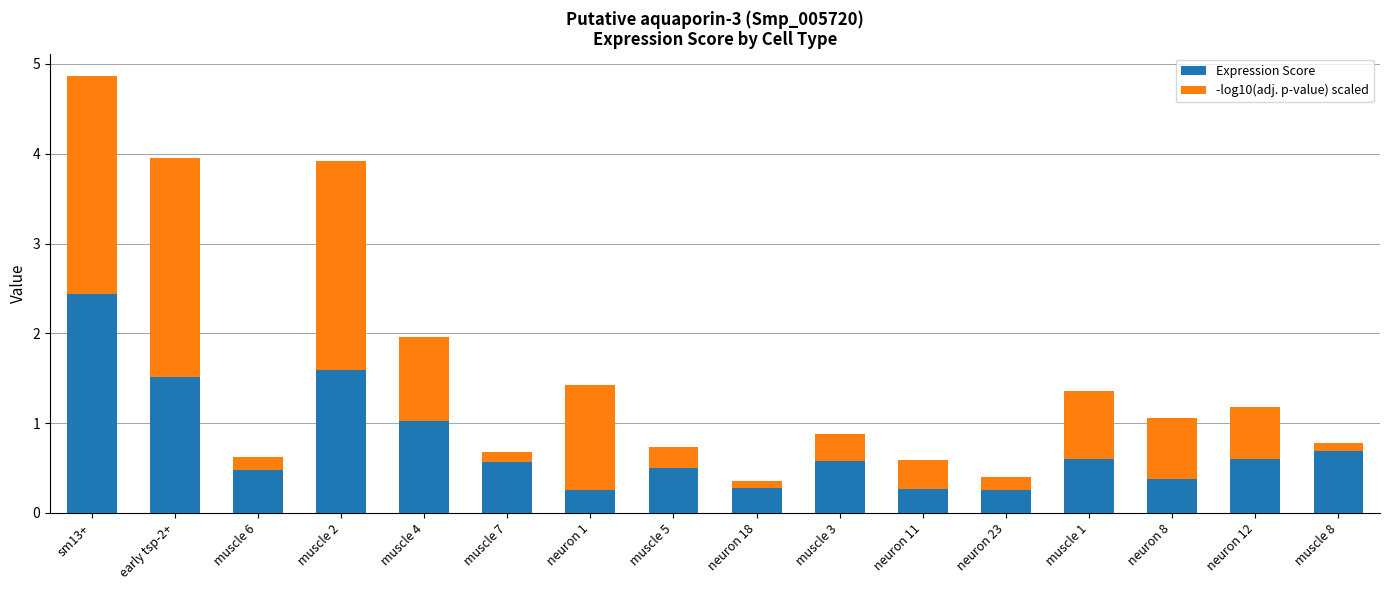

What is the sum of the Expression Score values at neuron 12 and muscle 7?

1.2